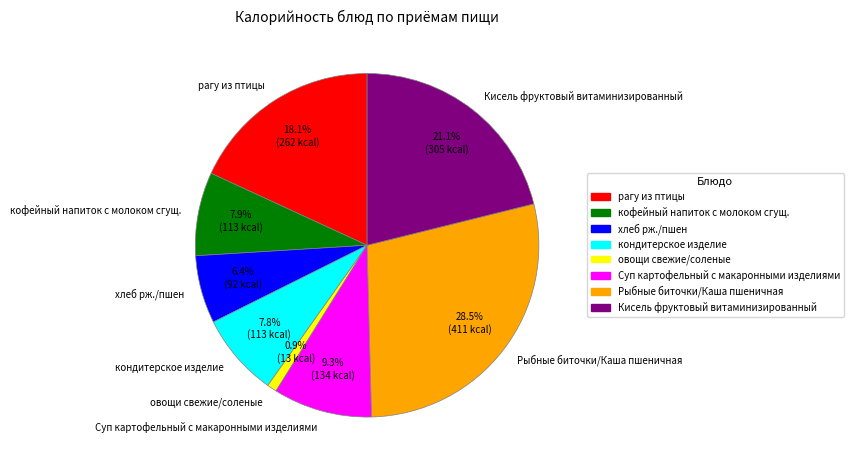

Between Кисель фруктовый витаминизированный and Рыбные биточки/Каша пшеничная, which is larger?

Рыбные биточки/Каша пшеничная